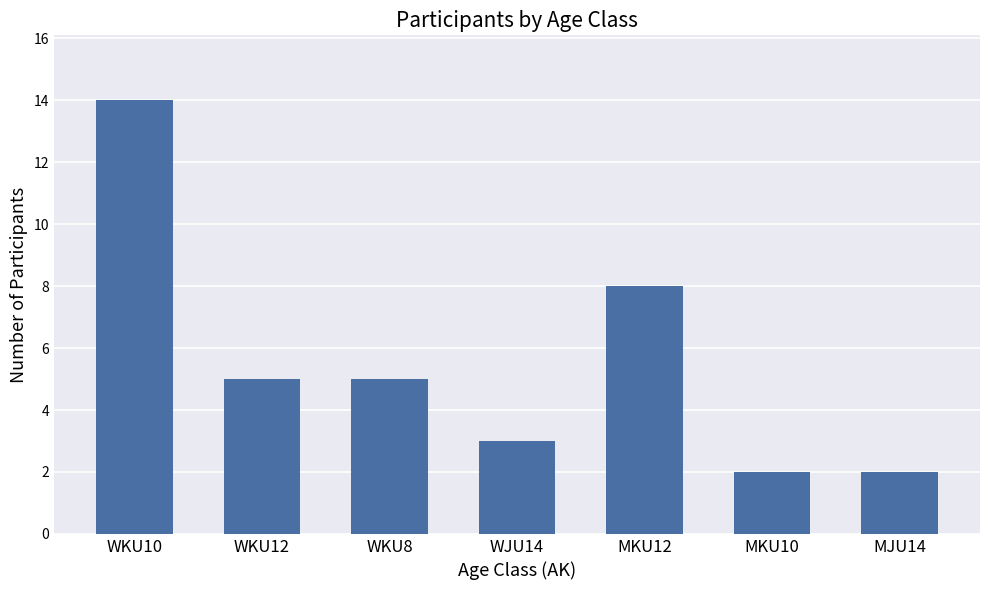

What is the smallest value displayed?

2